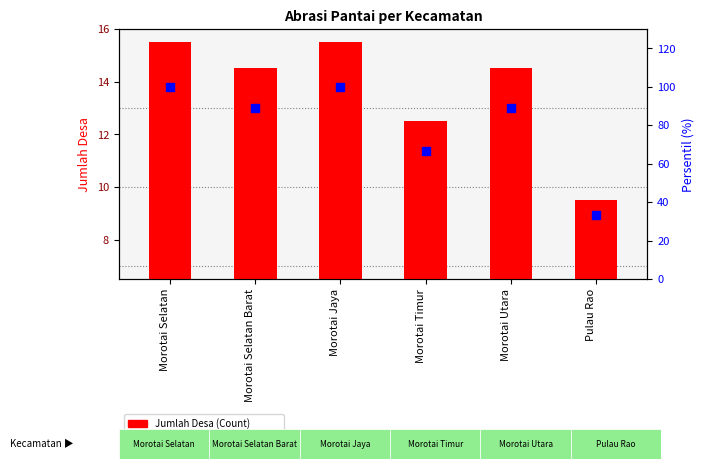

At which category is the sum across all series the highest?

Morotai Selatan